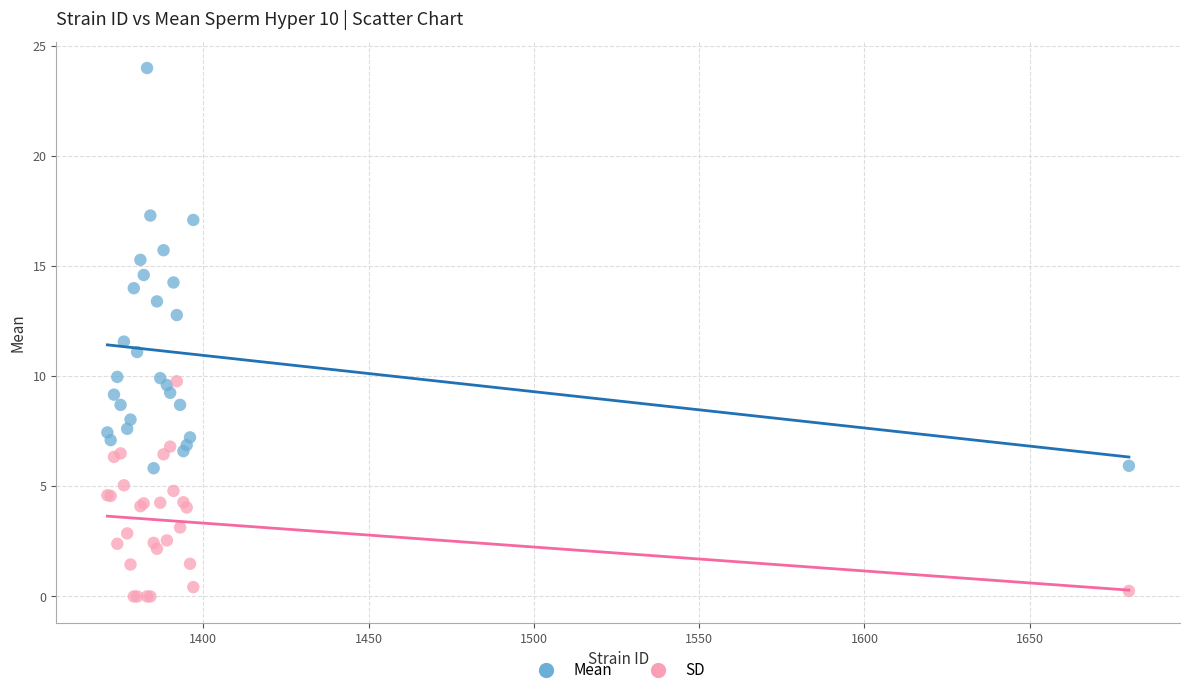

Across all series, what Y value is closest to 12?

11.6